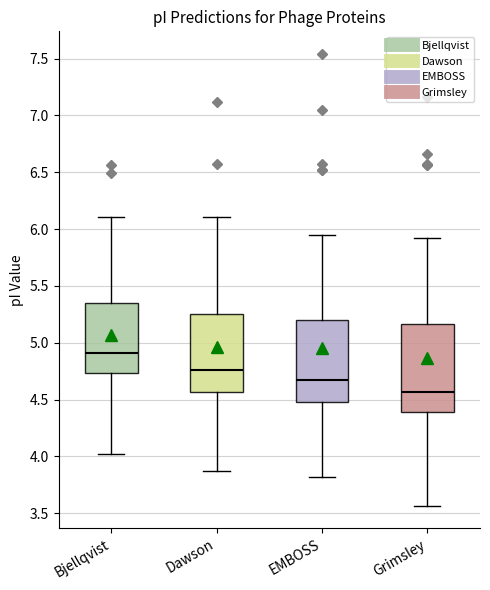

Reading left to right, read every box against the y-axis: the position of its median line, the range the box covers, and the ends of its whiskers. The values are not printed on the chart, so give them approximately, as read against the axis.

Bjellqvist: median 4.90, box 4.75 to 5.35, whiskers 4.00 to 6.10
Dawson: median 4.75, box 4.55 to 5.25, whiskers 3.85 to 6.10
EMBOSS: median 4.65, box 4.50 to 5.20, whiskers 3.80 to 5.95
Grimsley: median 4.55, box 4.40 to 5.15, whiskers 3.55 to 5.90